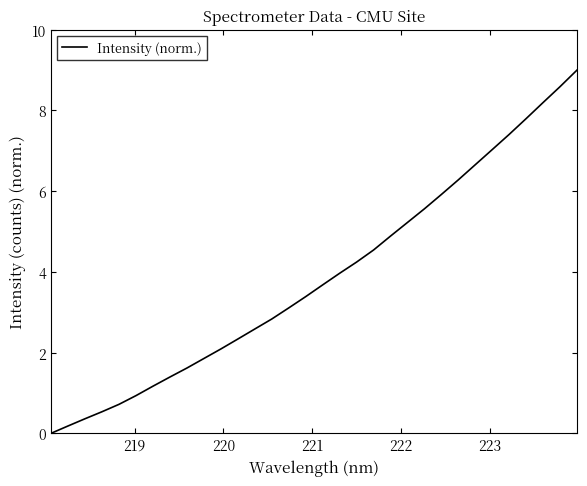

What is the sum of all values?

124.1